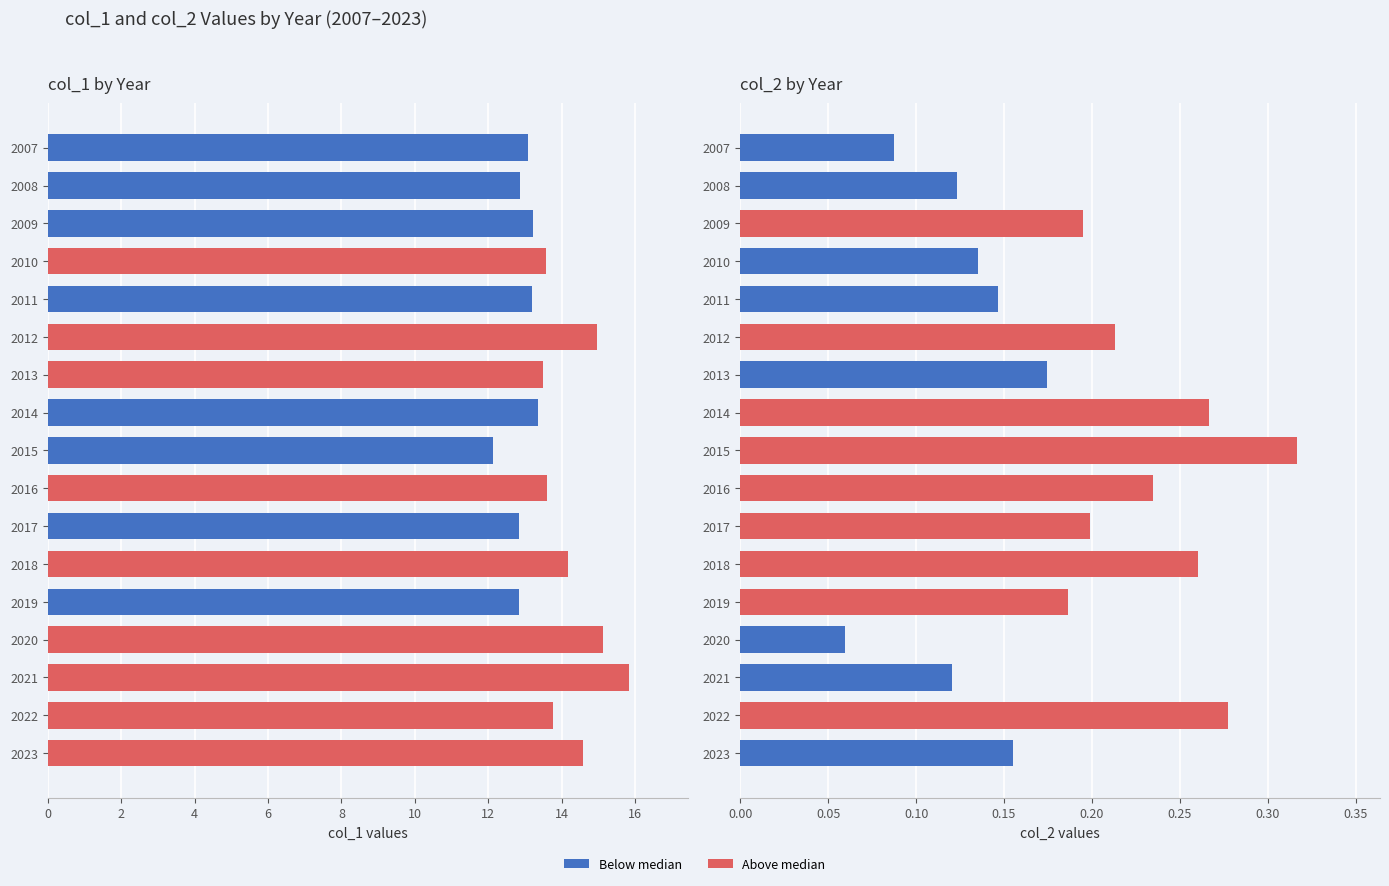

How many values in the col_1 series exceed 13?

13